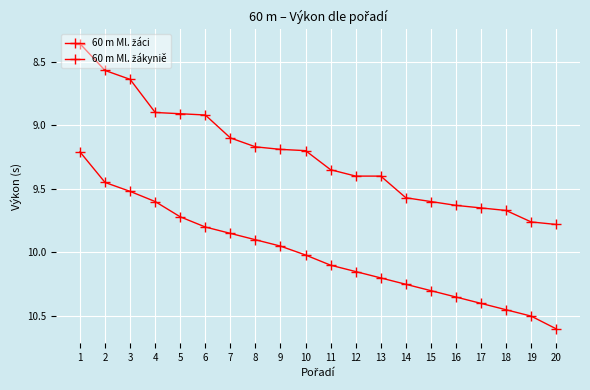

How many distinct data groups are displayed?

2